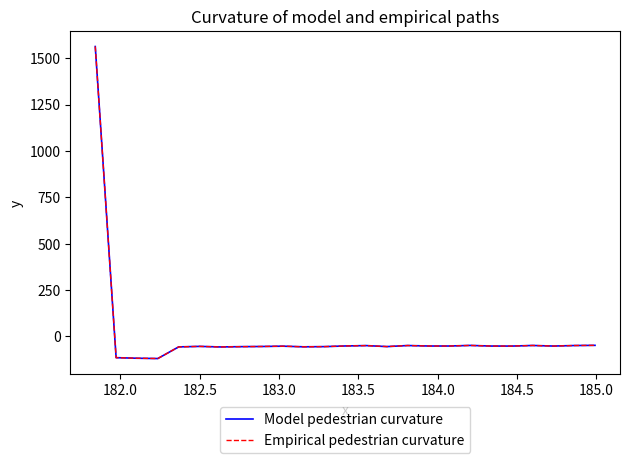

Does the chart display data point markers on the line(s)?

No